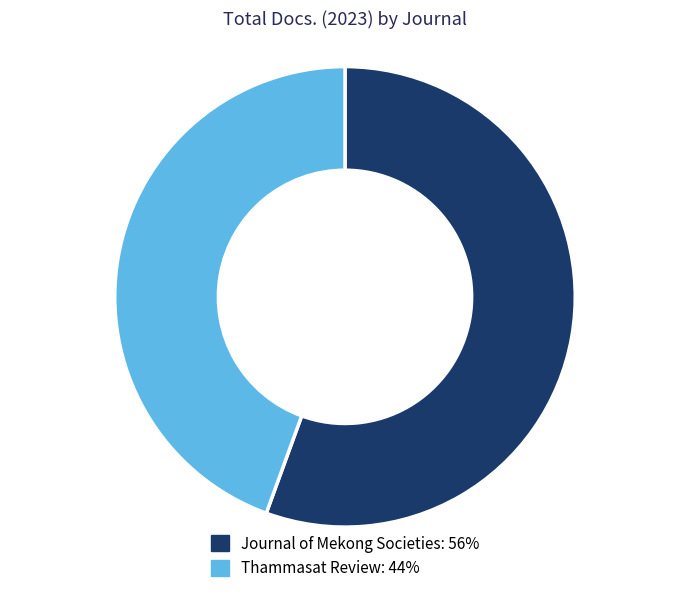

Which category has the biggest portion of the pie?

Journal of Mekong Societies